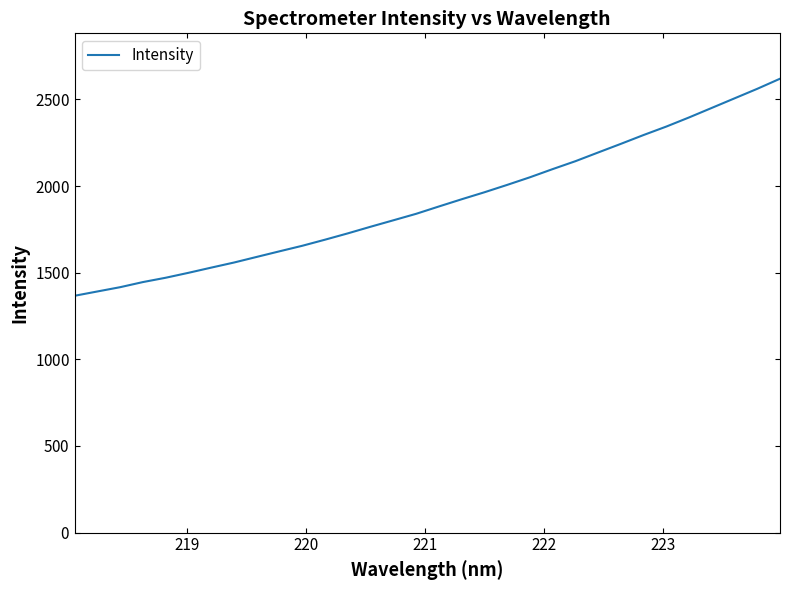

Does the chart display data point markers on the line(s)?

No